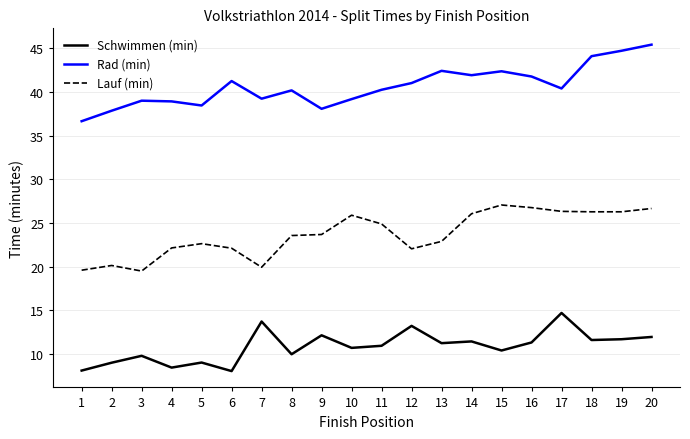

What is the greatest value displayed?

45.4